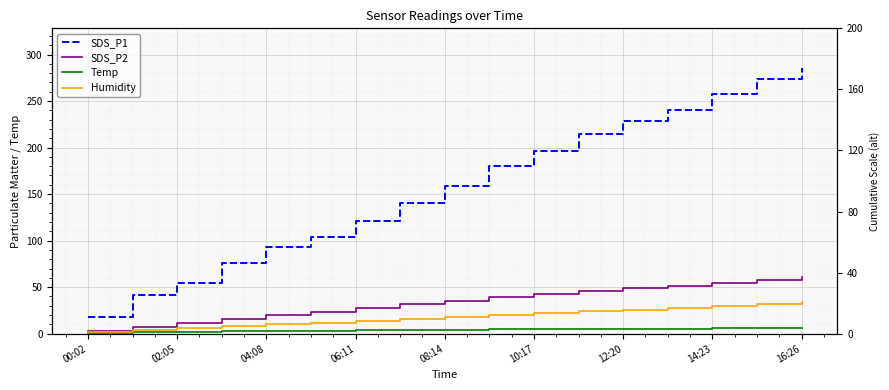

What are all the series names shown in the legend?

SDS_P1, SDS_P2, Temp, Humidity